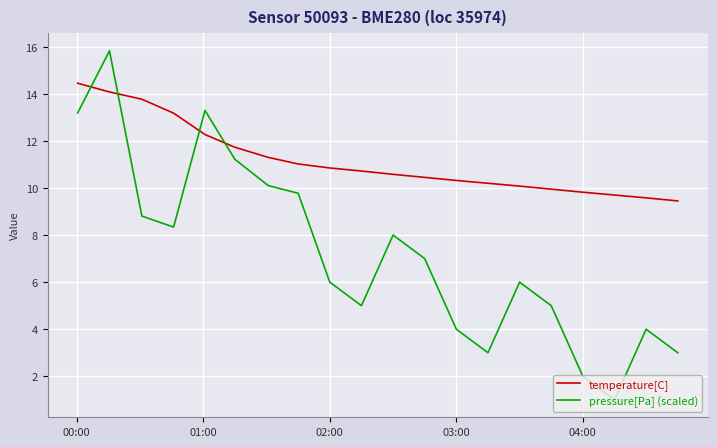

True or false: pressure[Pa] (scaled) and temperature[C] intersect in this chart.

True